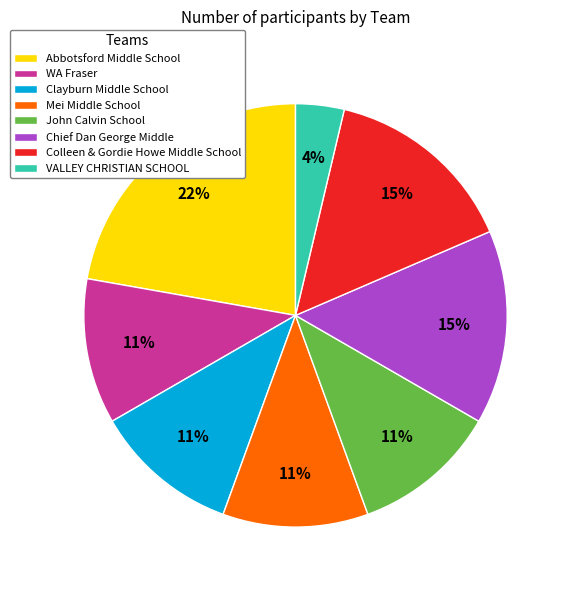

Does any single category account for the majority?

No